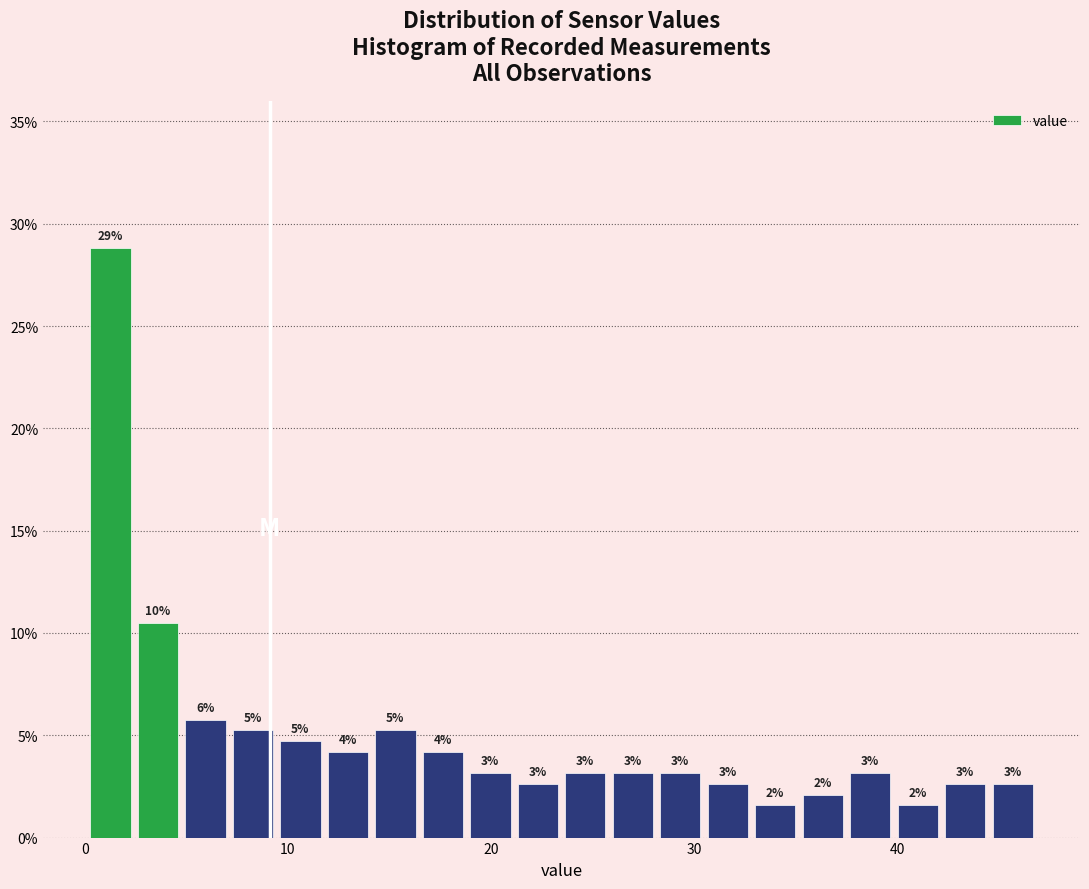

Around what value on the x-axis is the tallest bar? Give the approximate position of its centre, as read against the axis.

1